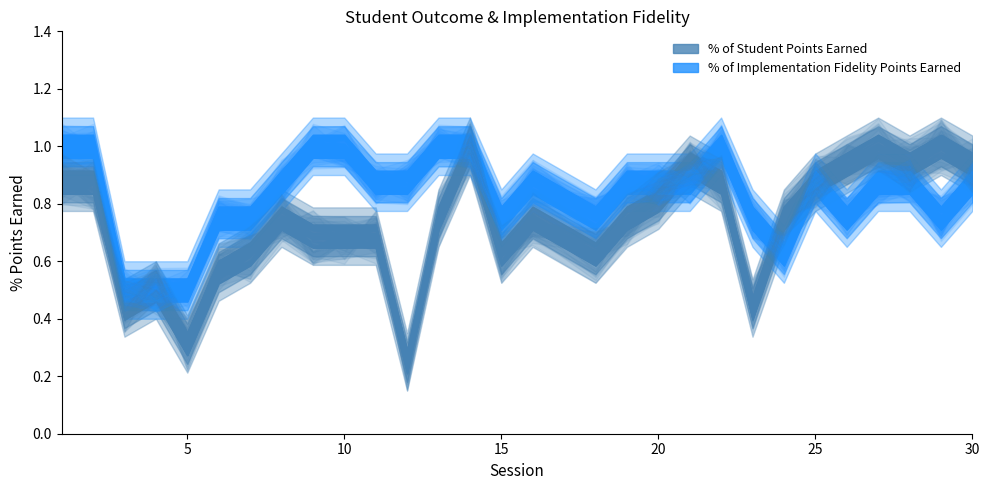

Which series has the largest total across all categories?

% of Implementation Fidelity Points Earned